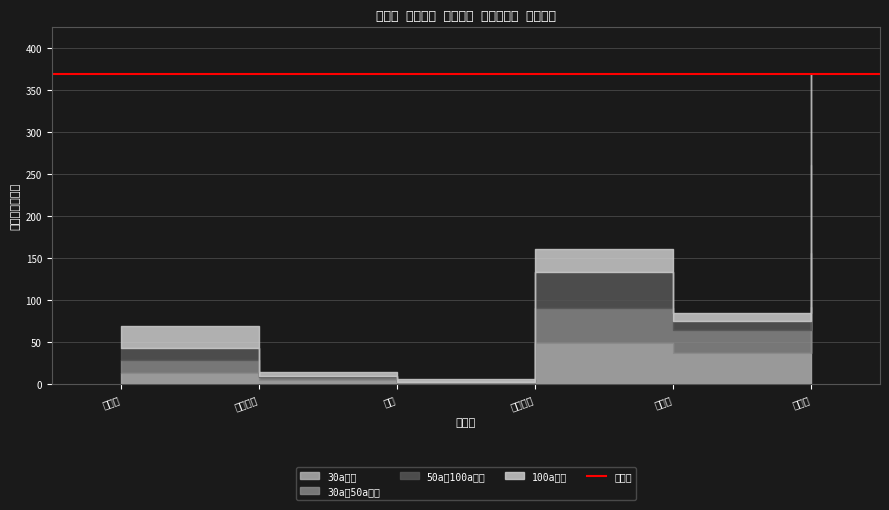

What is the difference between the 100a以上 values at 大宜味村 and 東村?

1